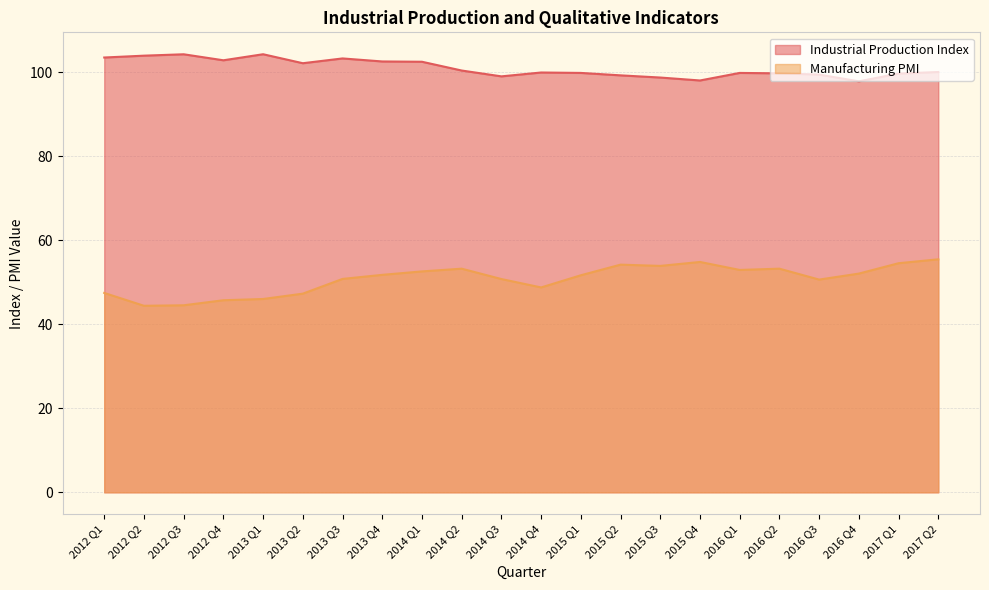

How many lines are shown in the chart?

2